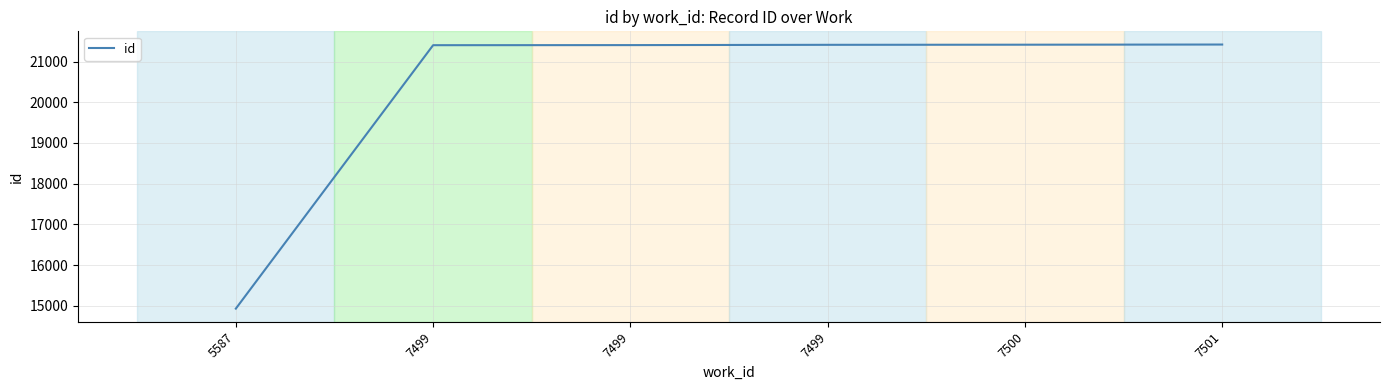

Does the chart display data point markers on the line(s)?

No